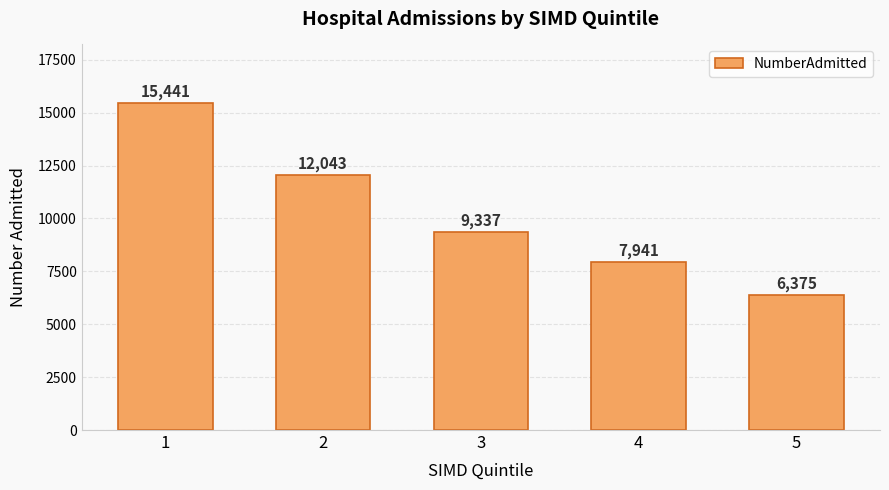

Is it true that the value at 2 is 12043?

True